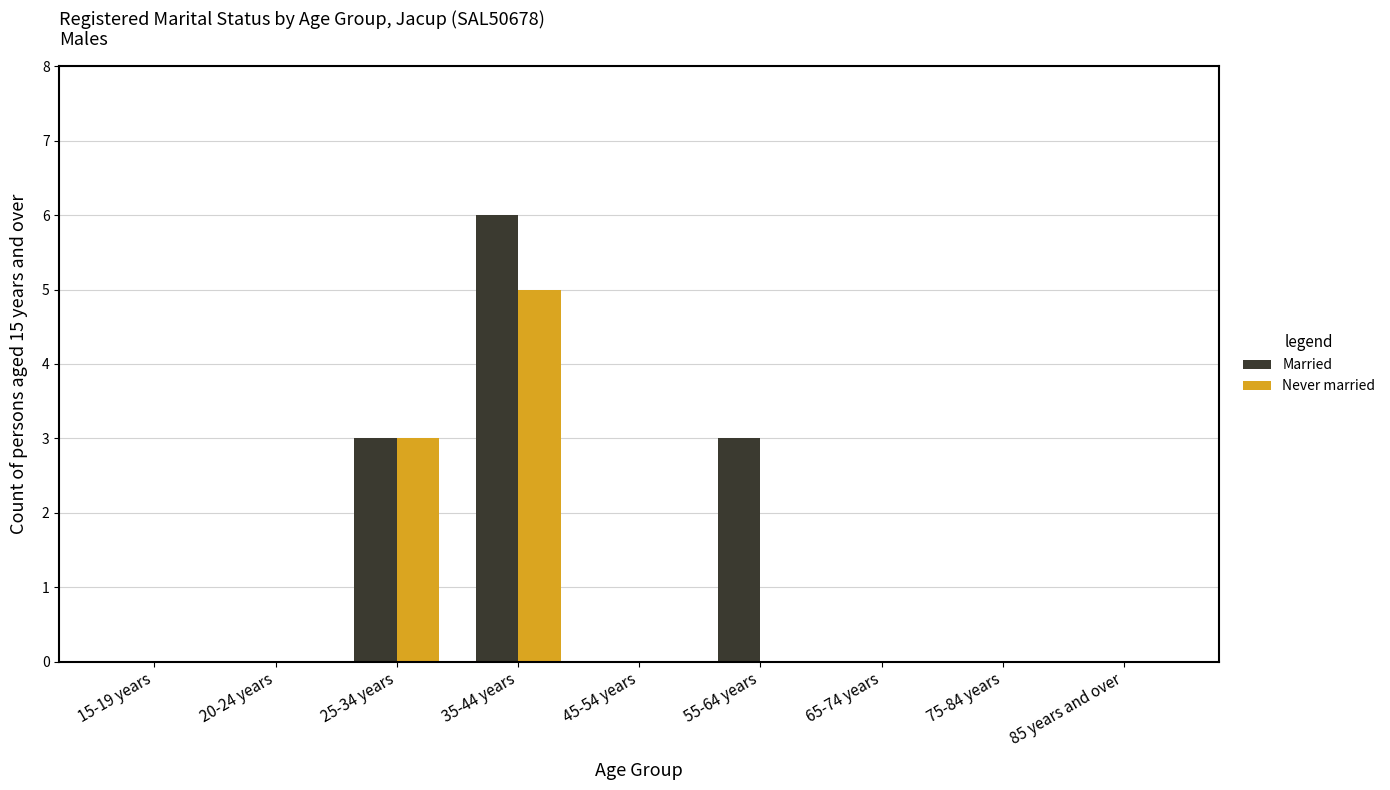

Between 35-44 years and 85 years and over, which series saw the biggest shift?

Married